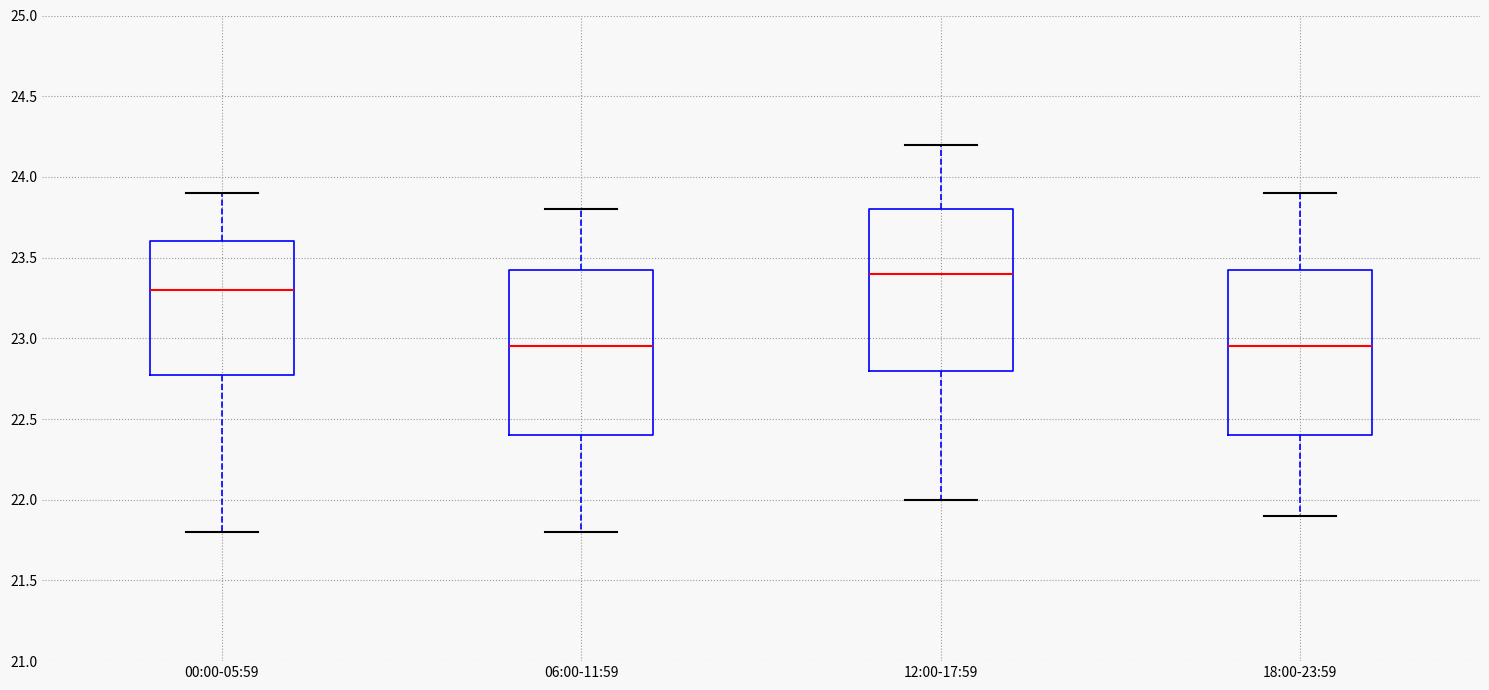

Where is the lower edge of the box for 18:00-23:59 on the y-axis? The values are not printed on the chart, so give them approximately, as read against the axis.

22.40